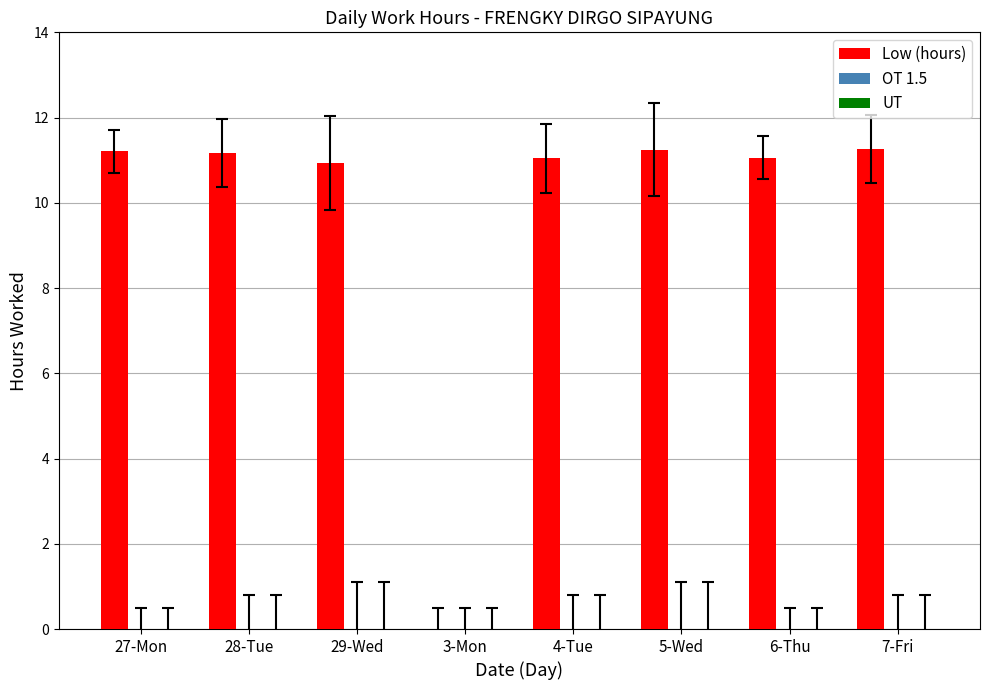

Which has a higher value, 27-Mon or 3-Mon?

27-Mon